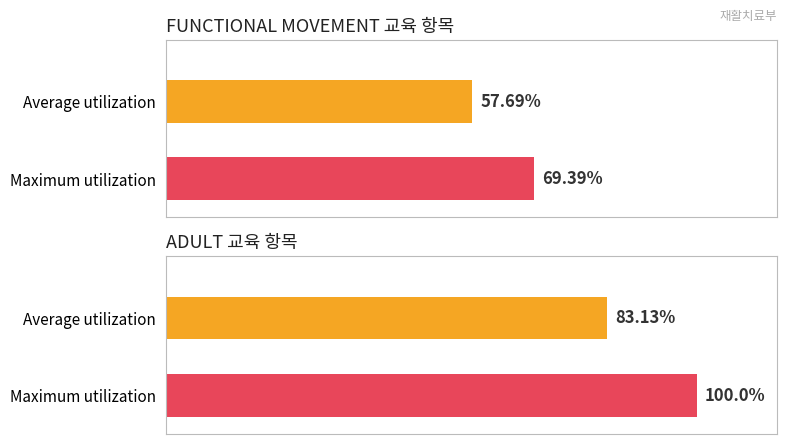

Is it true that PEDIATRIC equals 2 at LOW EXTREMITY MOVEMENTS IN SITTING?

False